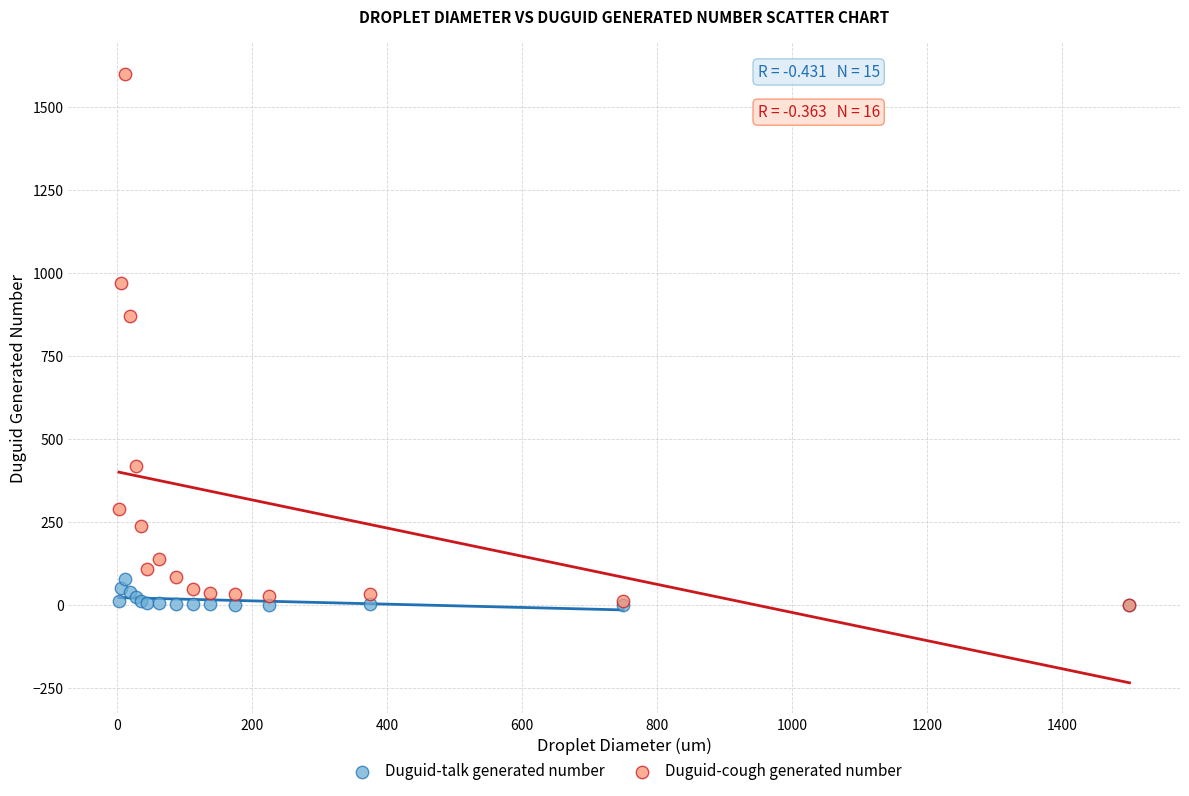

Across all series, what Y value is closest to 800?

870